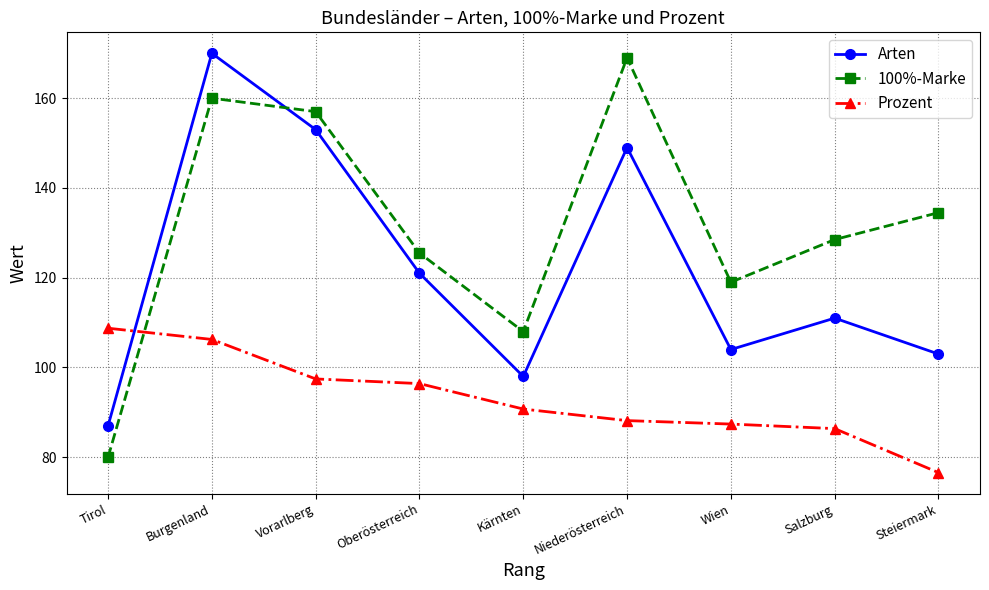

Where do Arten and Prozent first cross each other?

Tirol and Burgenland